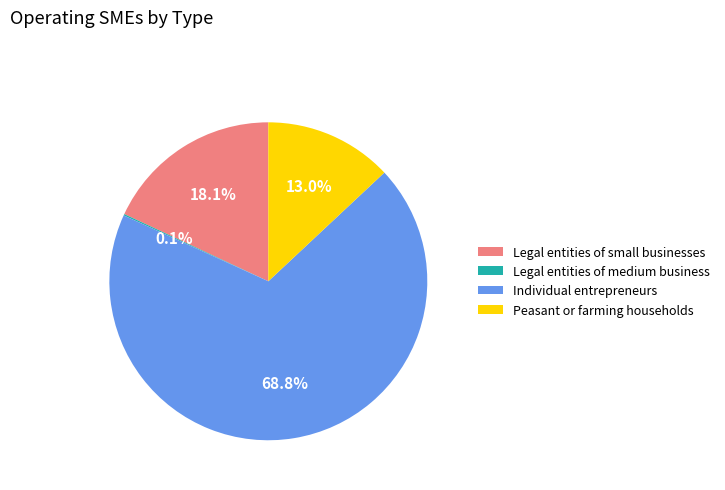

What is the majority slice?

Individual entrepreneurs